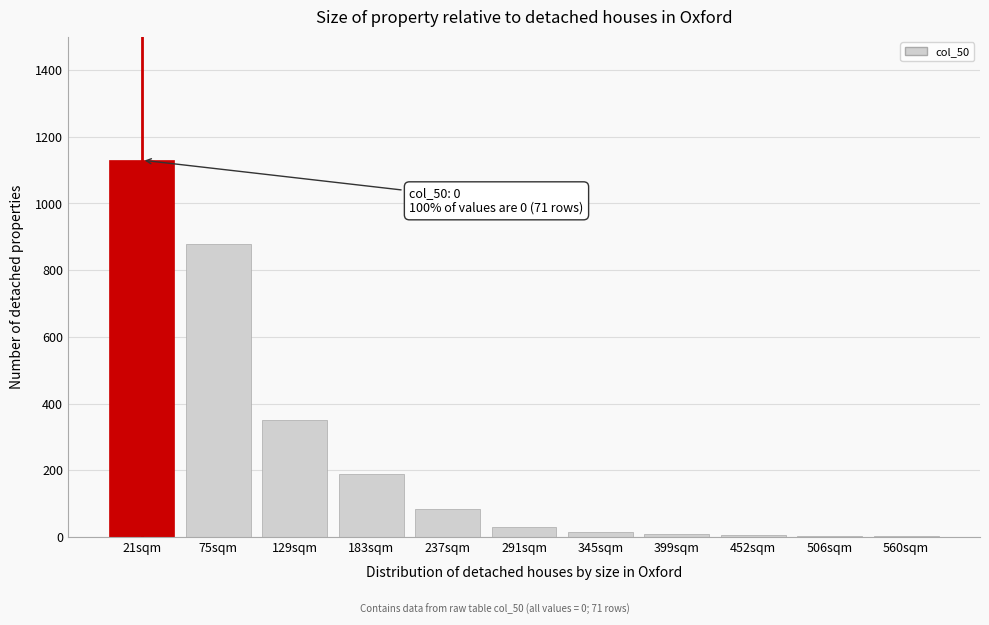

The chart shows a value of 85 at 237sqm. True or false?

True